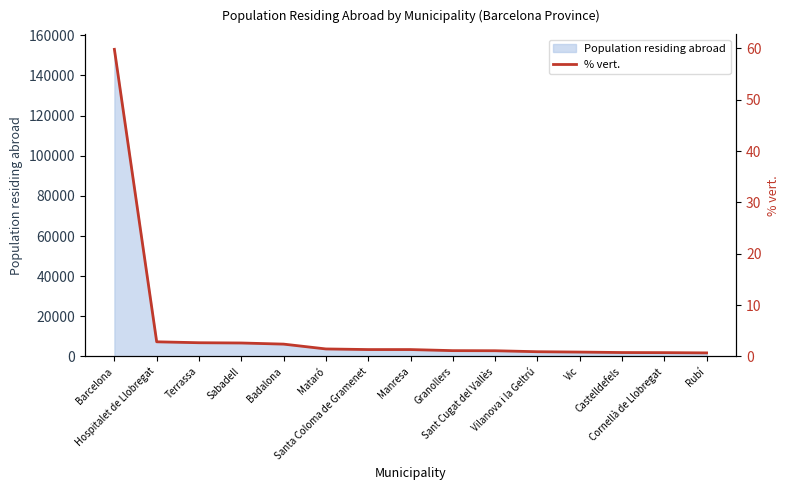

The chart shows a value of 1.5 at Mataró. True or false?

True